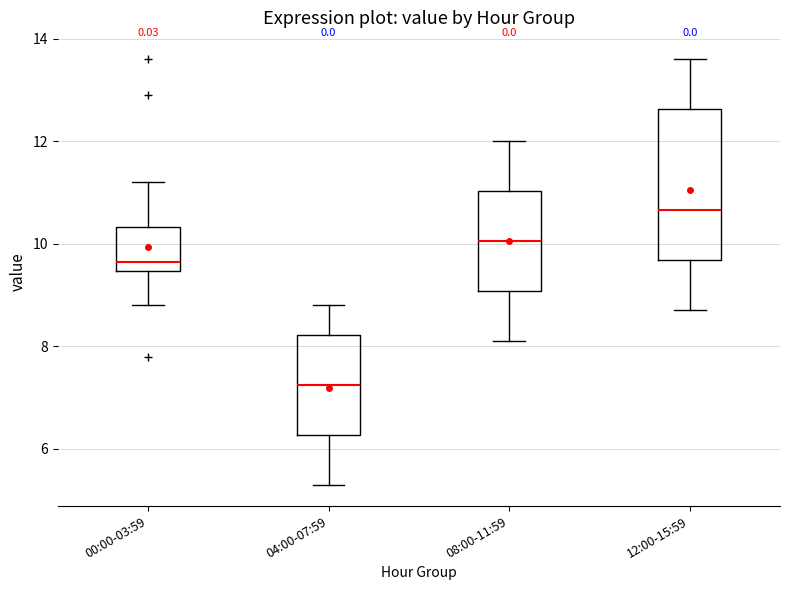

Comparing the boxes themselves (not the whiskers), which one is the tallest?

12:00-15:59